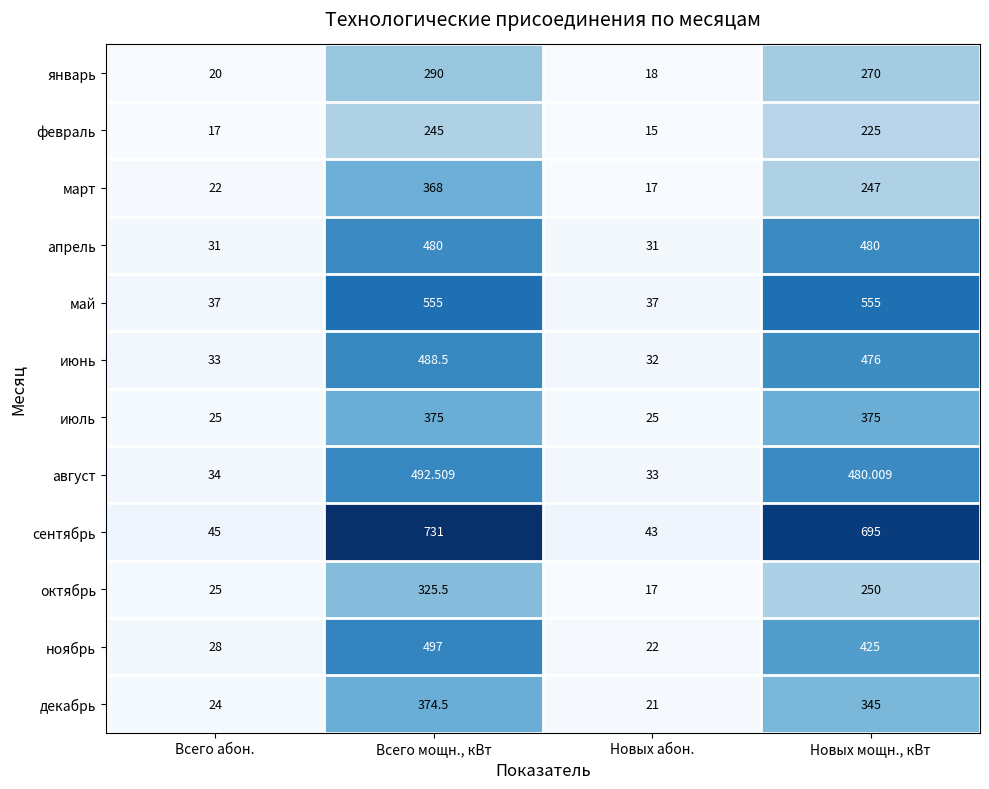

Which series has the largest total across all categories?

сентябрь